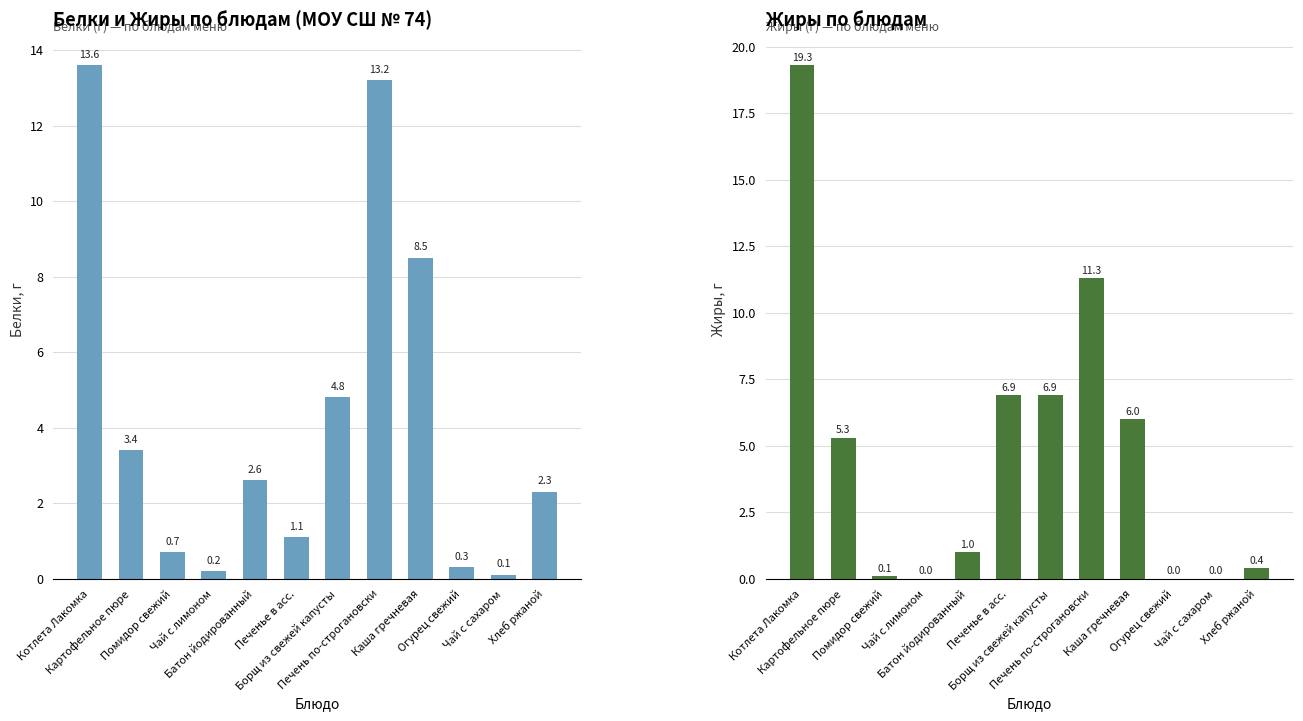

What is the value of the Жиры bar at the 5th from the left?

1.0